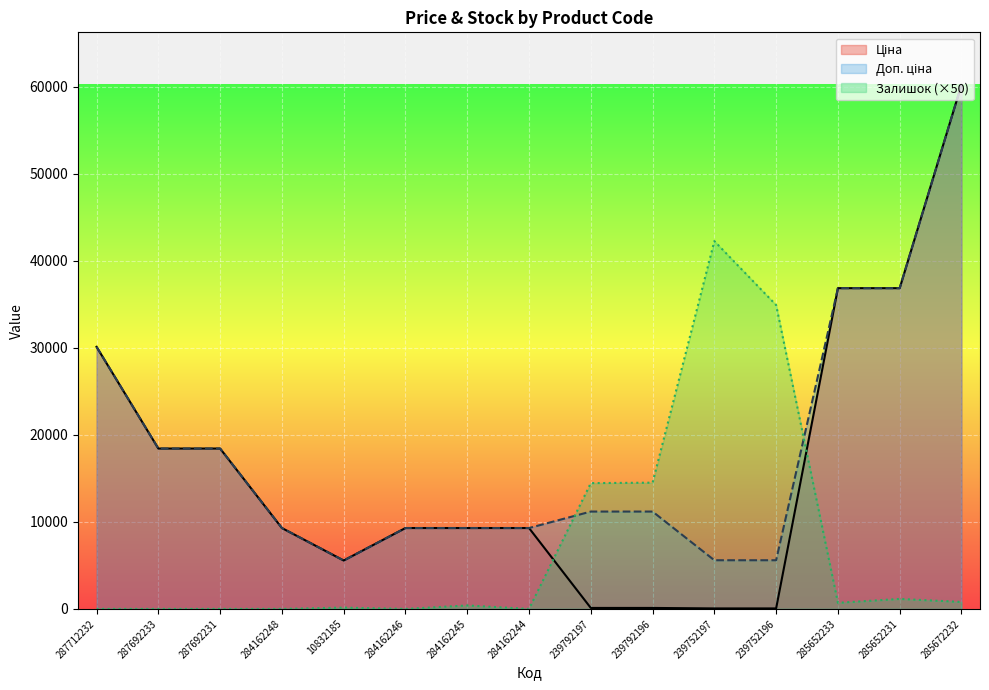

Where is the first local minimum for Доп. ціна?

10832185